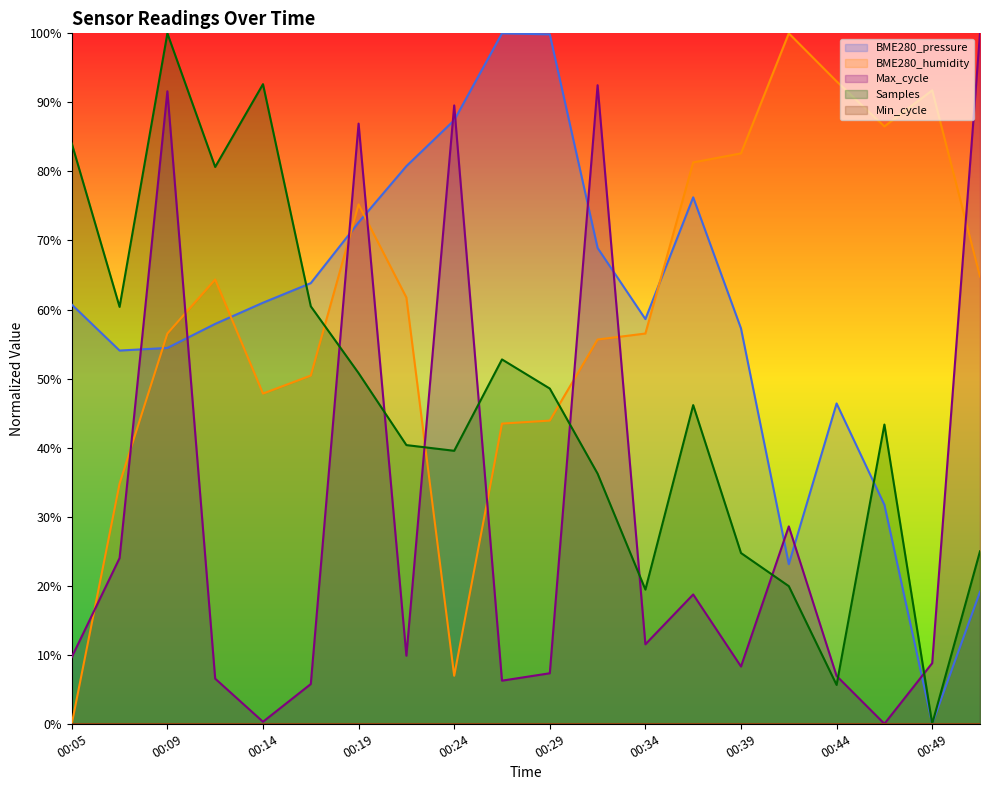

Reading right to left, transcribe all the data shown in this chart.

BME280_pressure: 00:51=19.1	00:49=0.0	00:46=31.7	00:44=46.4	00:41=23.1	00:39=57.3	00:36=76.2	00:34=58.6	00:32=68.9	00:29=99.9	00:27=100.0	00:24=87.4	00:22=80.8	00:19=72.6	00:17=63.8	00:14=61.0	00:12=57.9	00:09=54.4	00:07=54.1	00:05=60.7
BME280_humidity: 00:51=64.8	00:49=91.7	00:46=86.5	00:44=93.0	00:41=100.0	00:39=82.6	00:36=81.3	00:34=56.5	00:32=55.7	00:29=43.9	00:27=43.5	00:24=7.0	00:22=61.7	00:19=75.2	00:17=50.4	00:14=47.8	00:12=64.3	00:09=56.5	00:07=34.8	00:05=0.0
Samples: 00:51=25.0	00:49=0.0	00:46=43.3	00:44=5.6	00:41=19.9	00:39=24.7	00:36=46.2	00:34=19.4	00:32=36.2	00:29=48.6	00:27=52.8	00:24=39.5	00:22=40.4	00:19=50.8	00:17=60.5	00:14=92.6	00:12=80.6	00:09=100.0	00:07=60.4	00:05=84.0
Max_cycle: 00:51=100.0	00:49=8.8	00:46=0.0	00:44=6.9	00:41=28.6	00:39=8.3	00:36=18.7	00:34=11.5	00:32=92.5	00:29=7.3	00:27=6.2	00:24=89.6	00:22=9.9	00:19=86.9	00:17=5.8	00:14=0.3	00:12=6.5	00:09=91.6	00:07=24.0	00:05=9.7